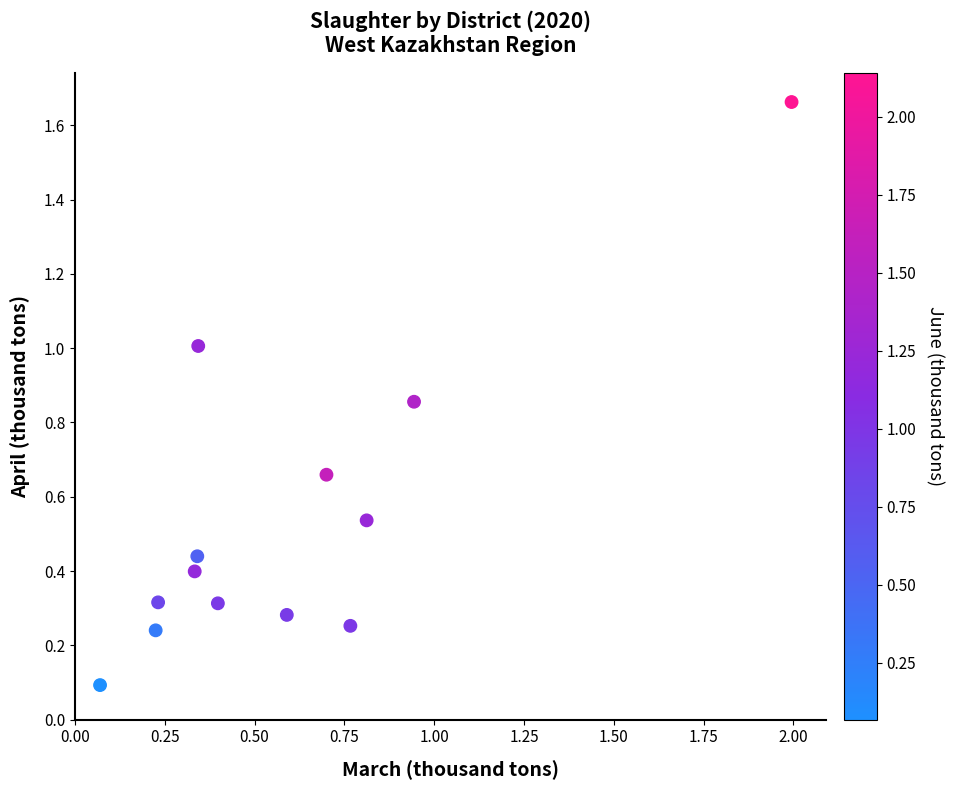

What is the range of Y values (max minus min)?

1.6